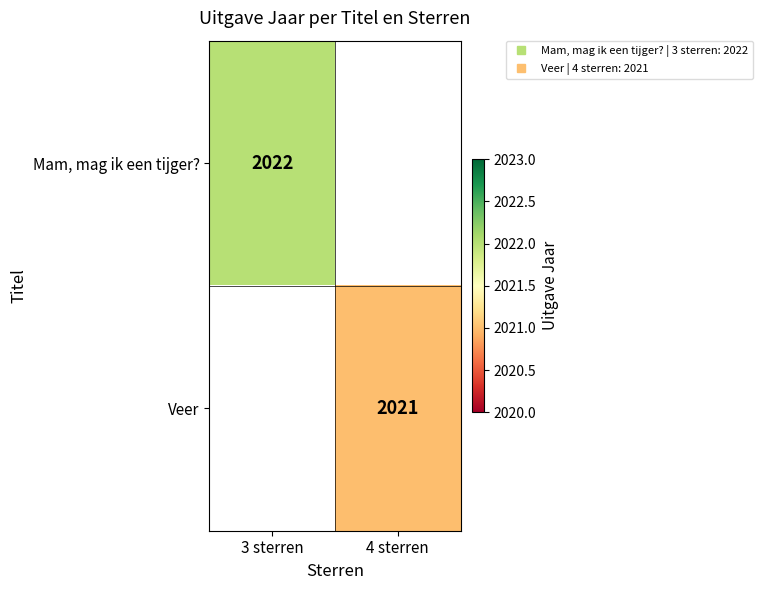

Count the number of data series in this chart.

2